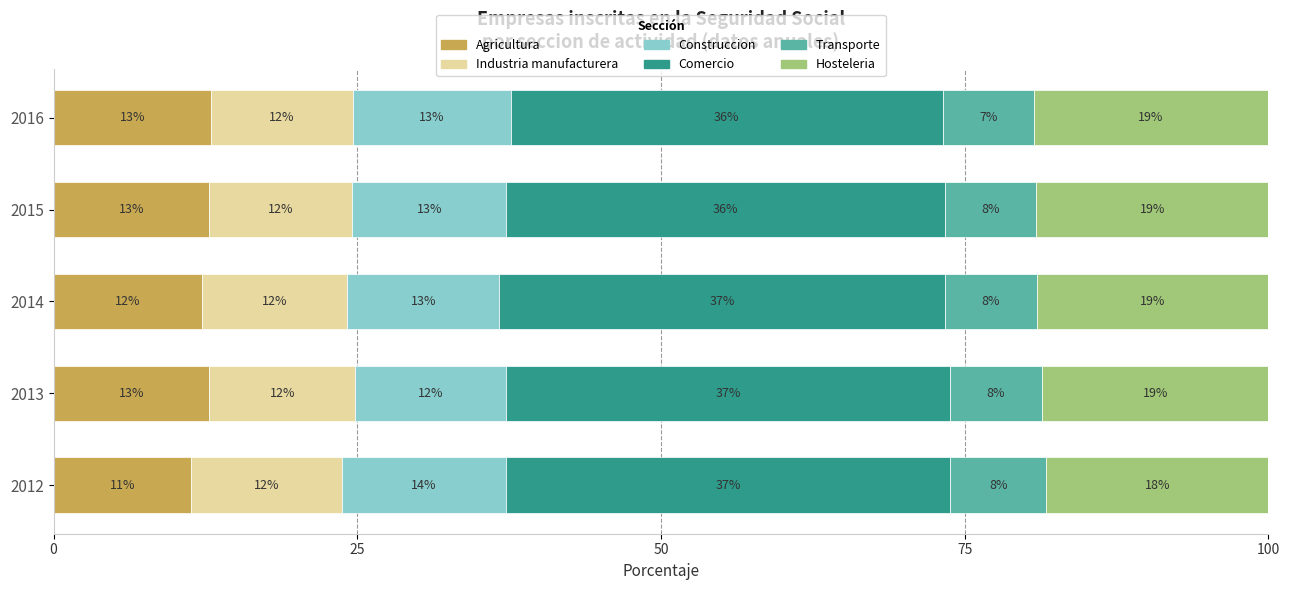

Is it true that Agricultura equals 7.5 at 2015?

False